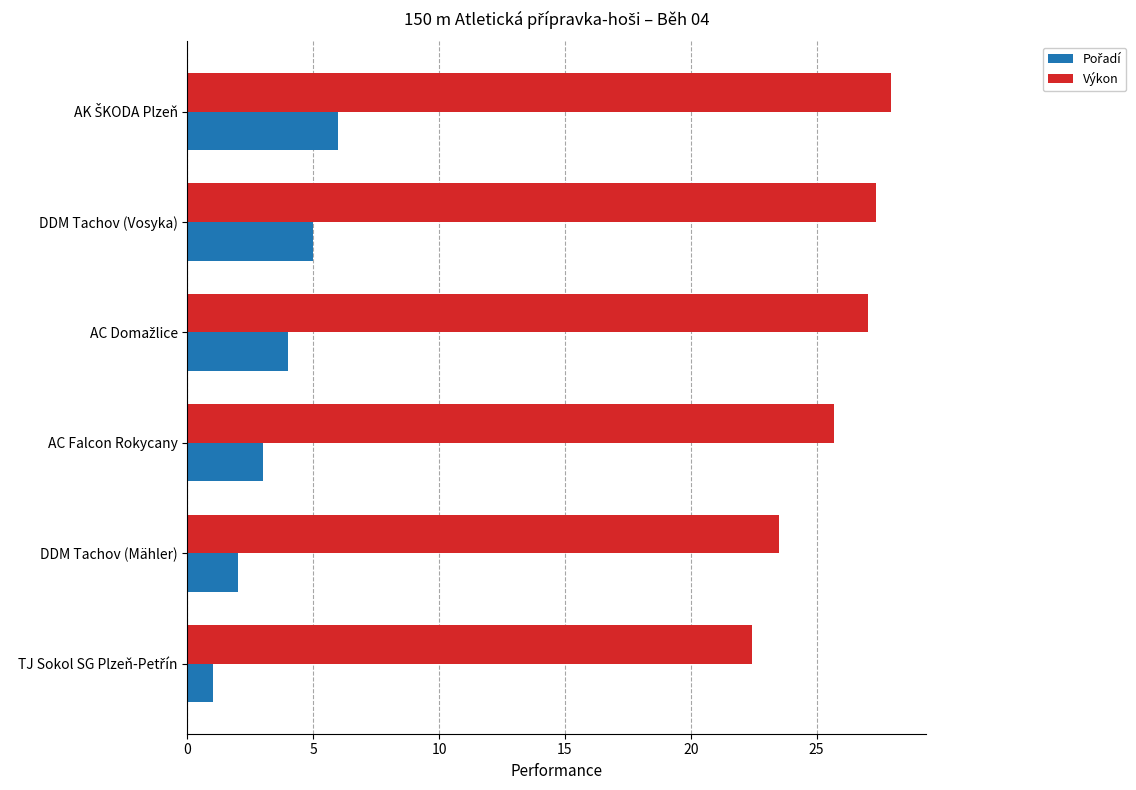

At which label is Výkon closest to 25?

AC Falcon Rokycany